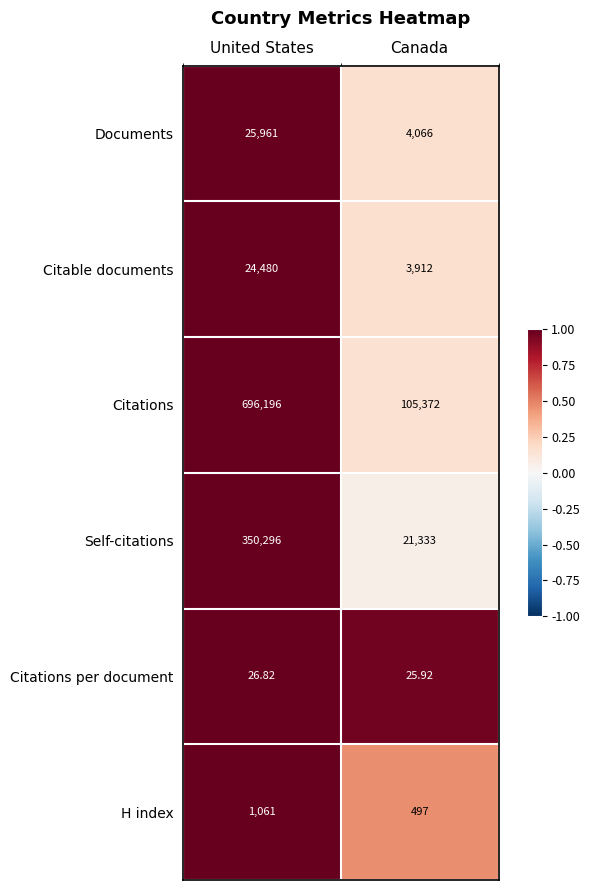

Is the value of Documents at United States greater than the value of Citations at Canada?

No